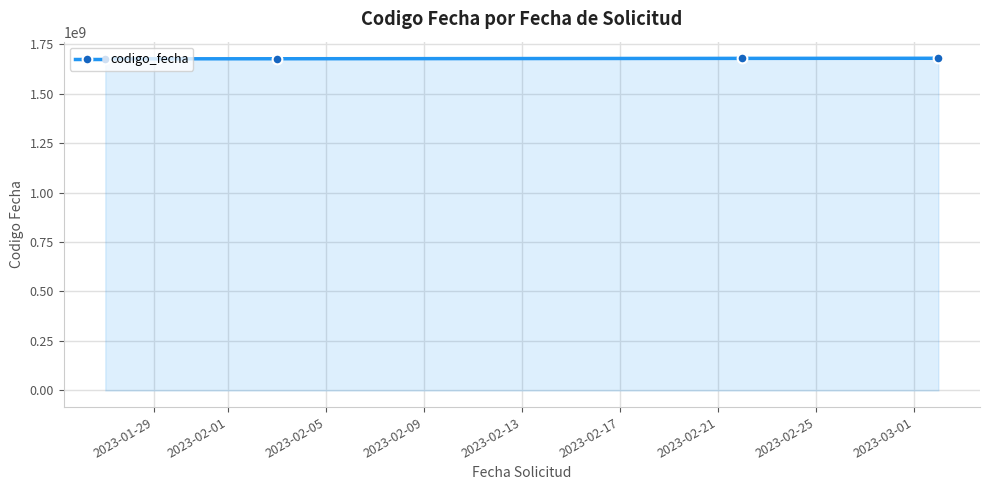

What is the average value?

1676678470